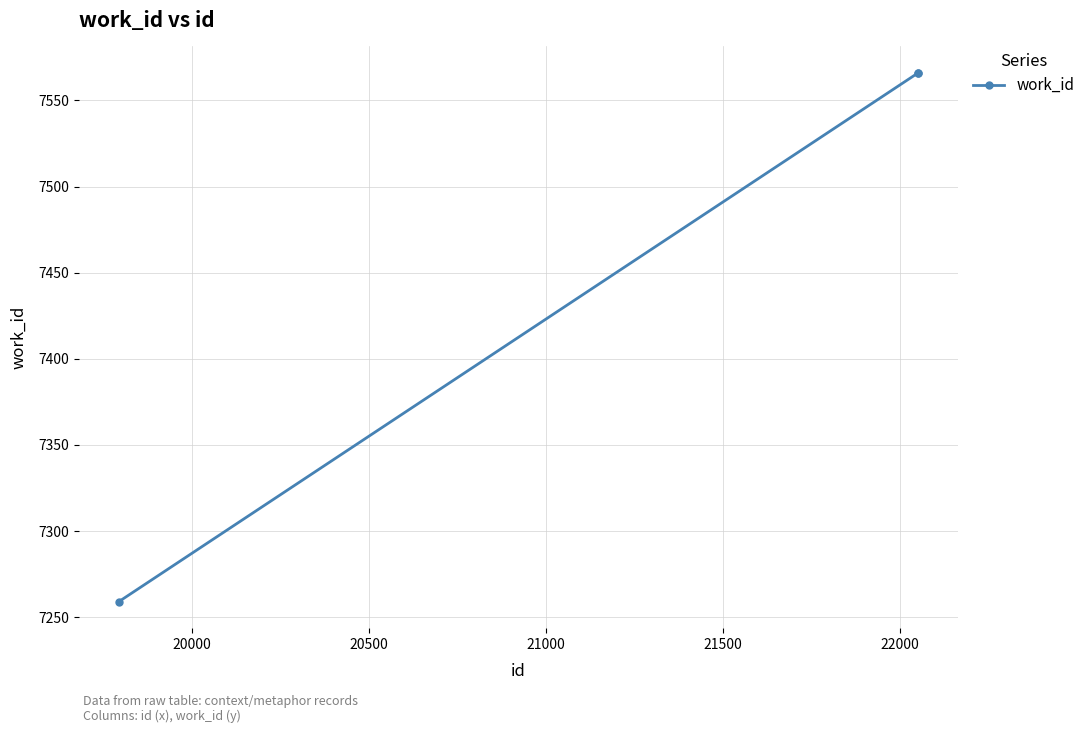

How many values are between 7259 and 7566?

3